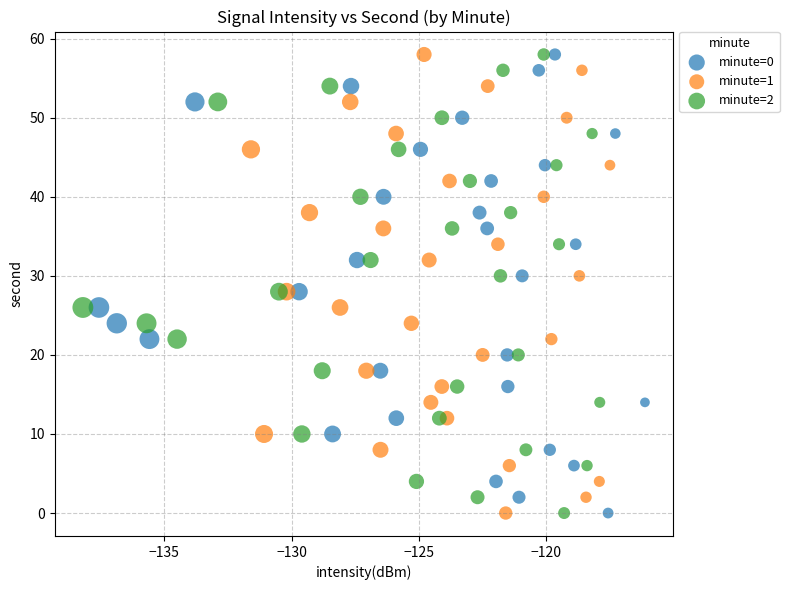

What are all the series names shown in the legend?

minute=0, minute=1, minute=2